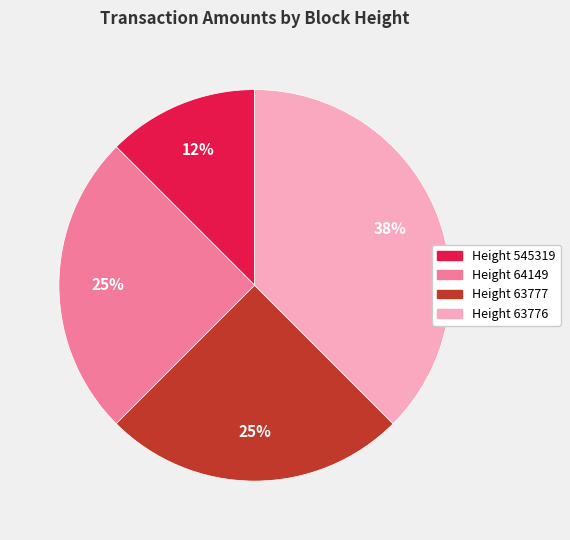

To the nearest percent, what is the average slice percentage?

25%